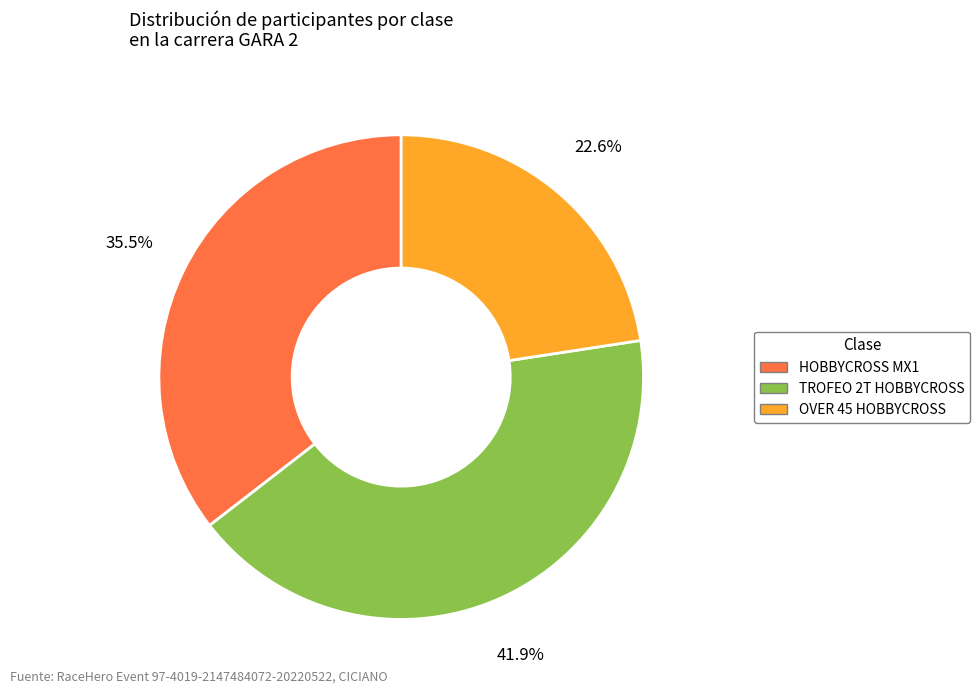

Is there any slice that represents more than half of the pie?

No